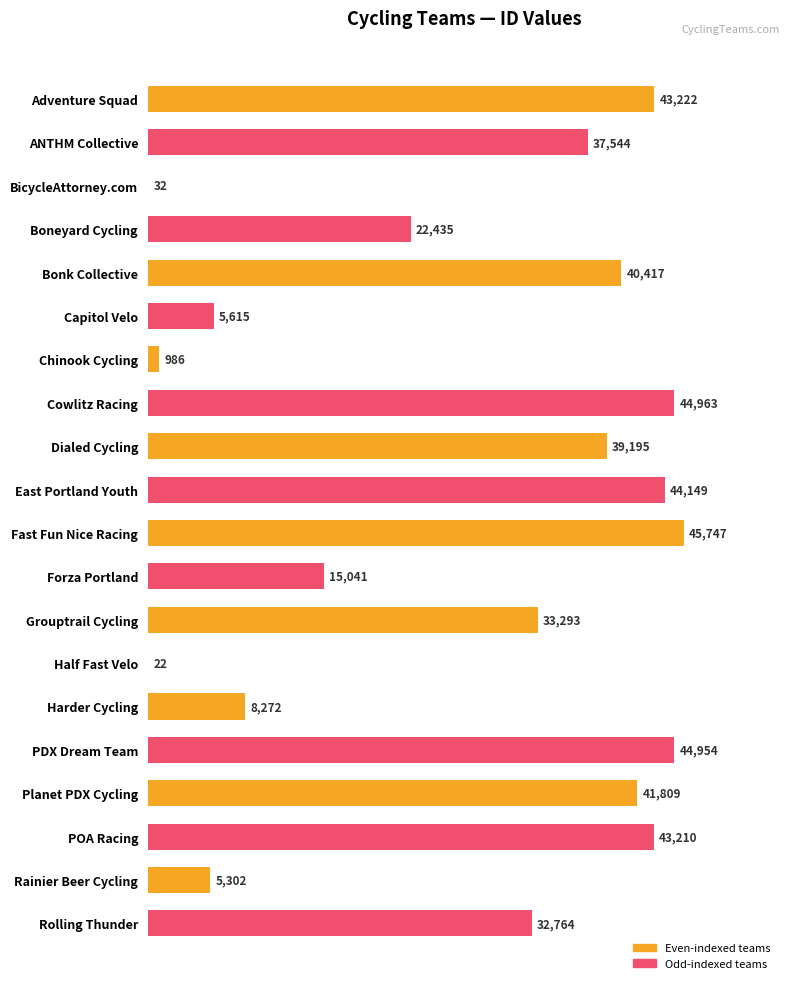

Reading bottom to top, what are all the values shown in this chart?

Rolling Thunder=32764	Rainier Beer Cycling=5302	POA Racing=43210	Planet PDX Cycling=41809	PDX Dream Team=44954	Harder Cycling=8272	Half Fast Velo=22	Grouptrail Cycling=33293	Forza Portland=15041	Fast Fun Nice Racing=45747	East Portland Youth=44149	Dialed Cycling=39195	Cowlitz Racing=44963	Chinook Cycling=986	Capitol Velo=5615	Bonk Collective=40417	Boneyard Cycling=22435	BicycleAttorney.com=32	ANTHM Collective=37544	Adventure Squad=43222